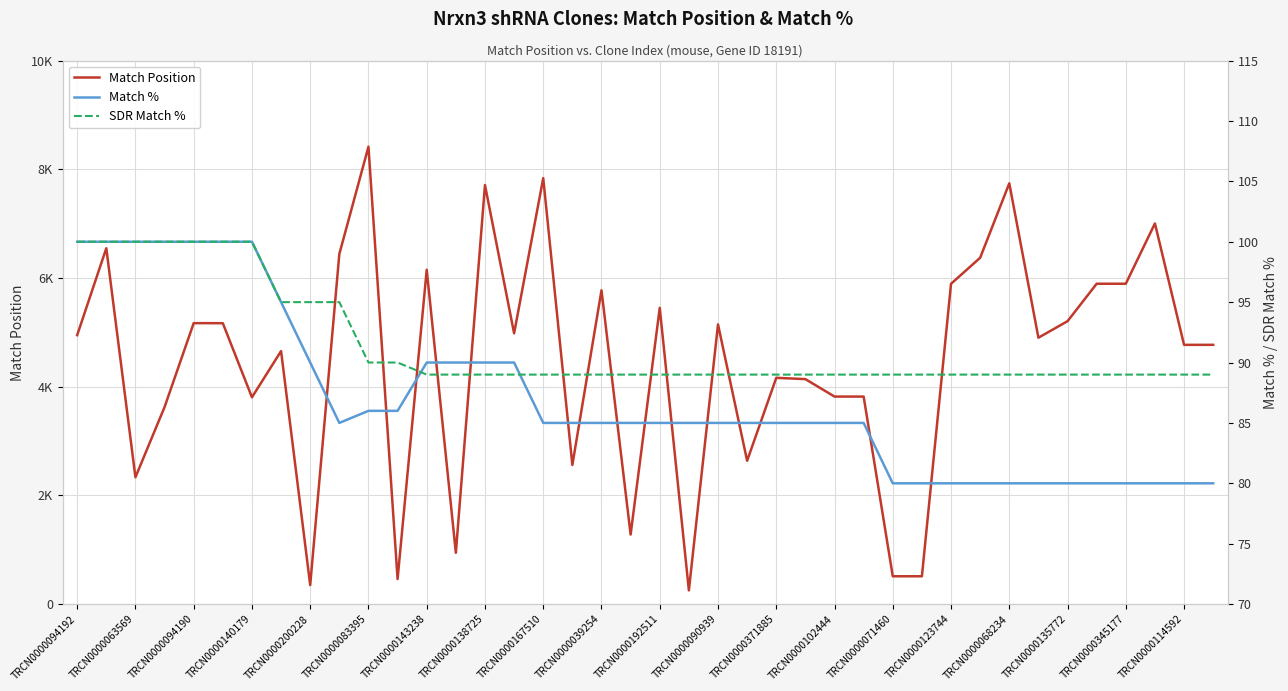

What is the difference between the maximum and second lowest values in the SDR Match % series?

11